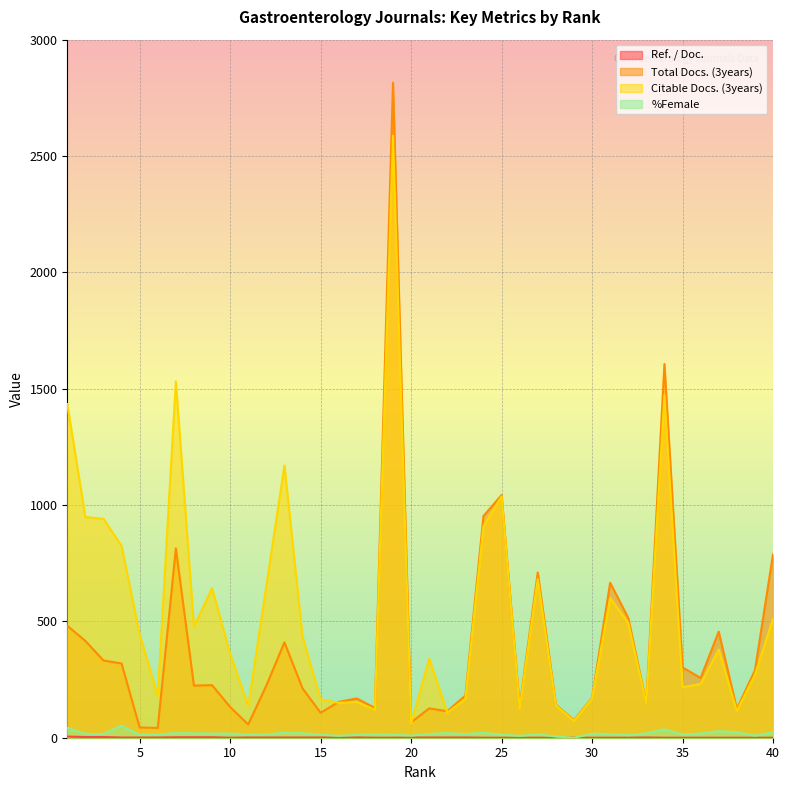

Count the number of categories in the chart.

40